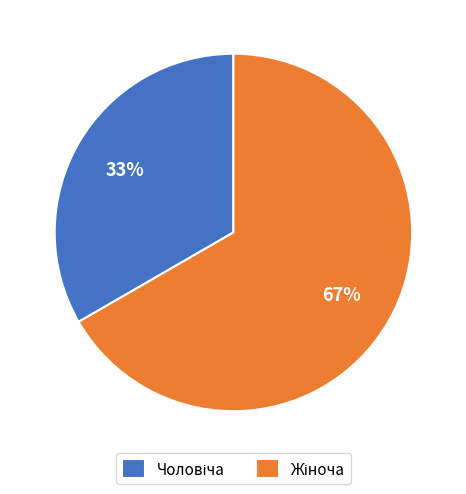

To the nearest percent, what is the average slice percentage?

50%